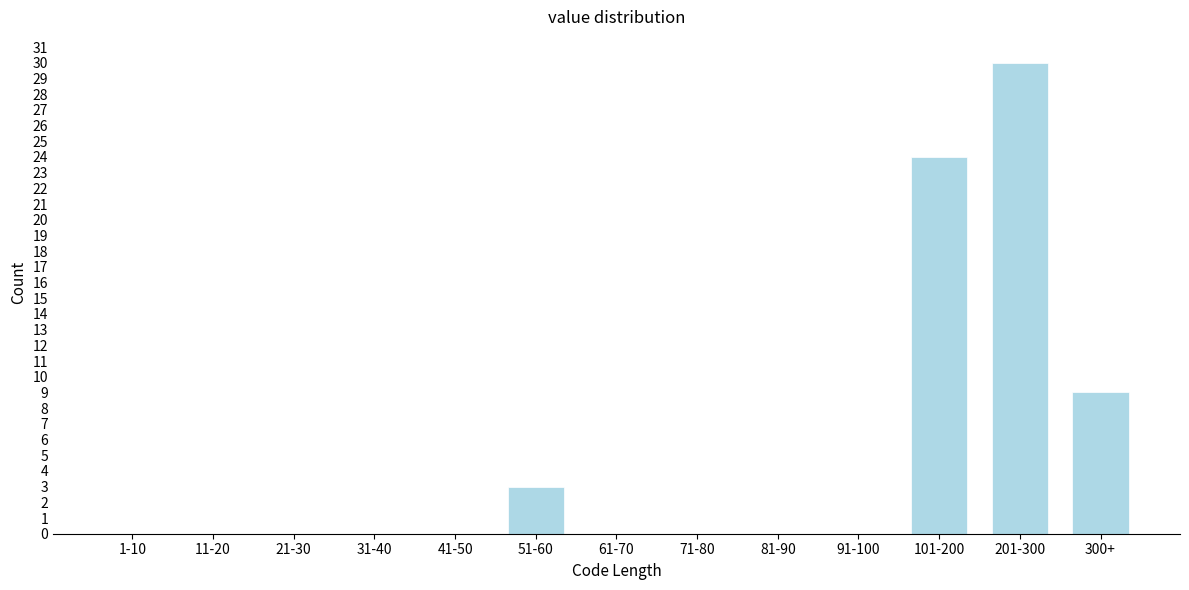

Reading left to right, list all the values displayed in this chart.

1-10=0	11-20=0	21-30=0	31-40=0	41-50=0	51-60=3	61-70=0	71-80=0	81-90=0	91-100=0	101-200=24	201-300=30	300+=9